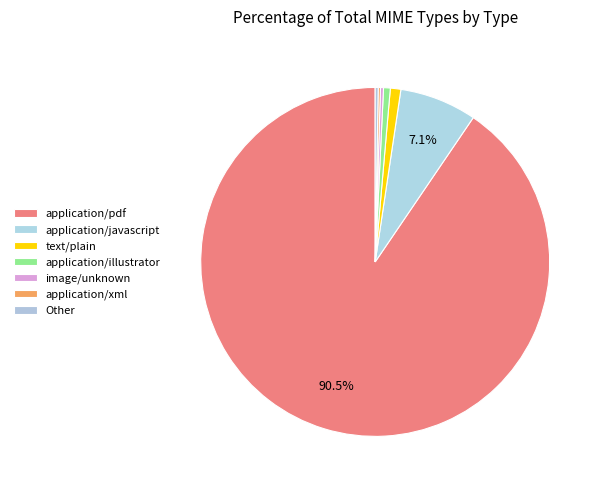

Combined, what portion of the pie is text/plain and application/illustrator?

1.6%